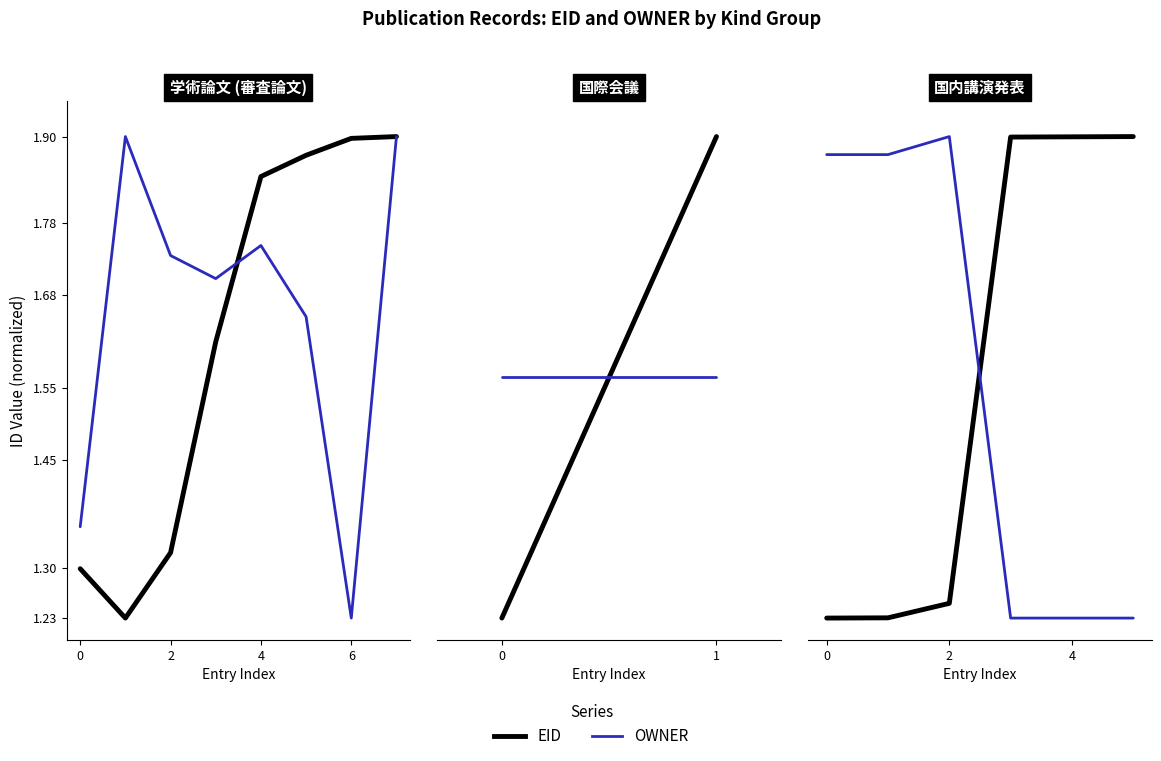

What is the value of the EID point at the 1st from the left?

1.2